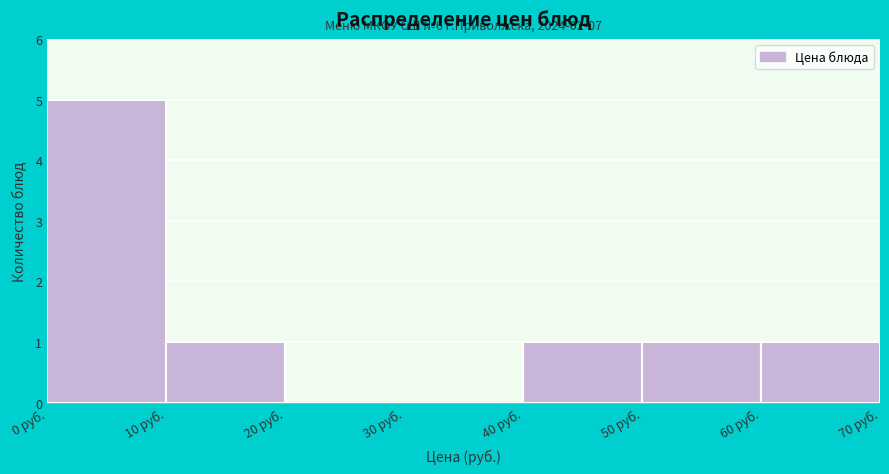

Which range on the x-axis has the tallest bar?

0 to 10